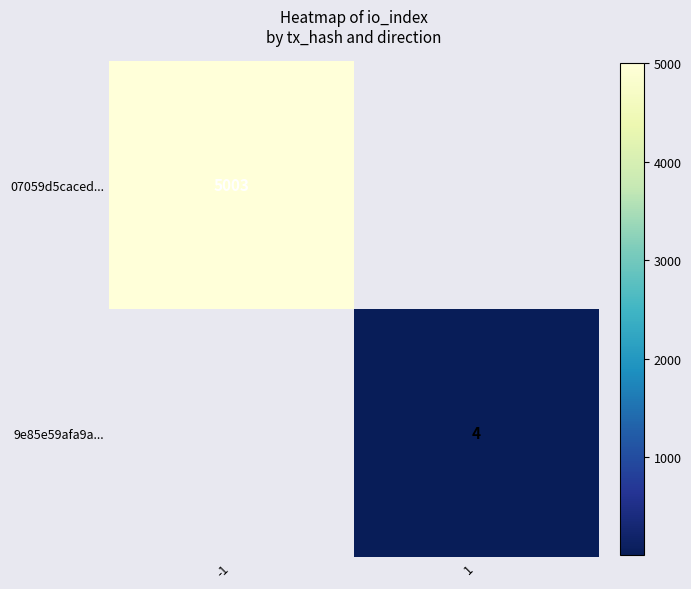

True or false: 07059d5caced... has a value of 5003 at -1.

True